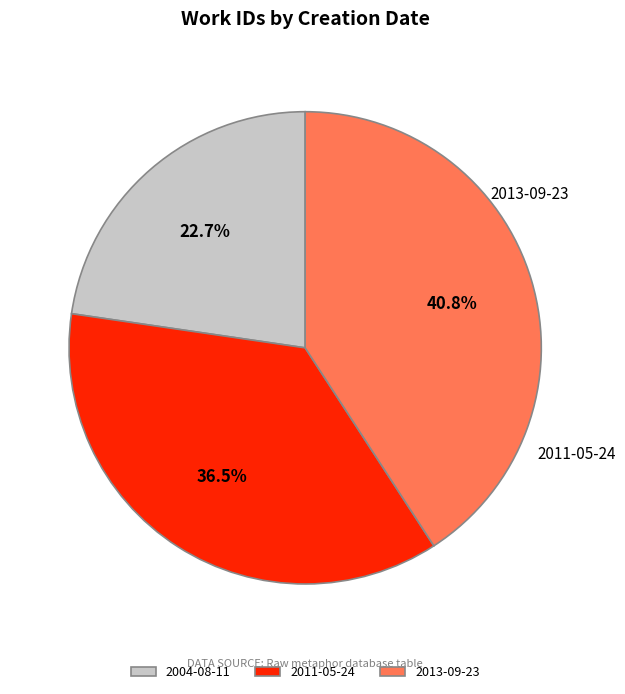

Which category has the smallest portion of the pie?

2004-08-11